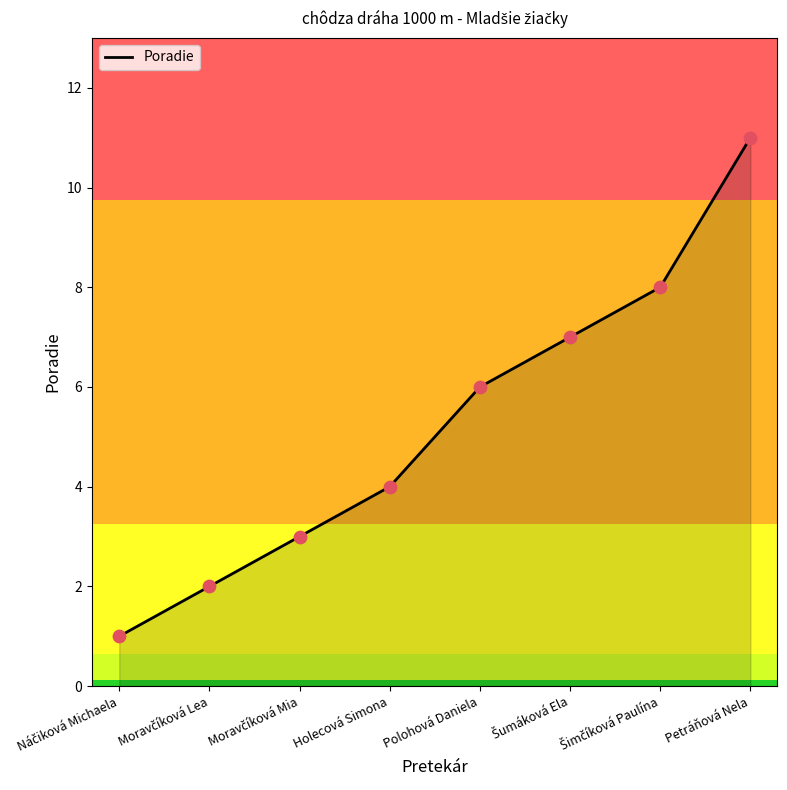

The chart shows a value of 15 at Petráňová Nela. True or false?

False